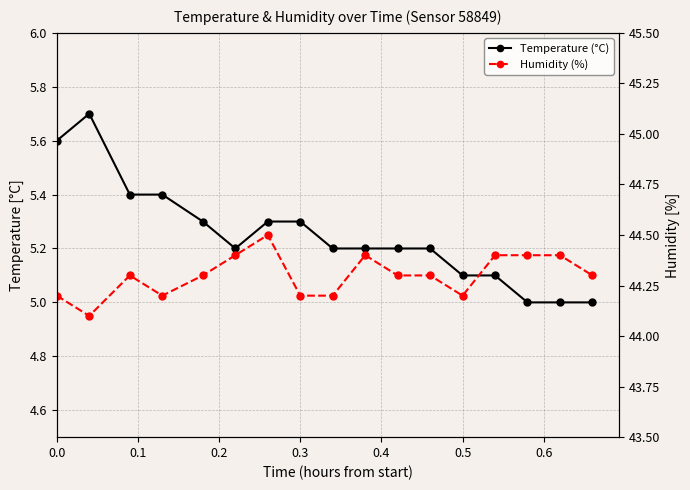

Is it true that Temperature (°C) equals 5.6 at 0.0?

True